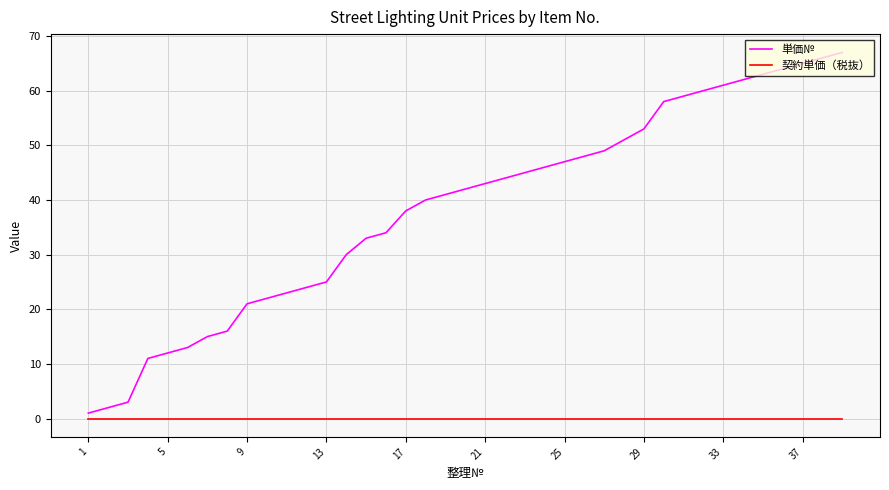

Which series has the largest range (max minus min)?

単価№